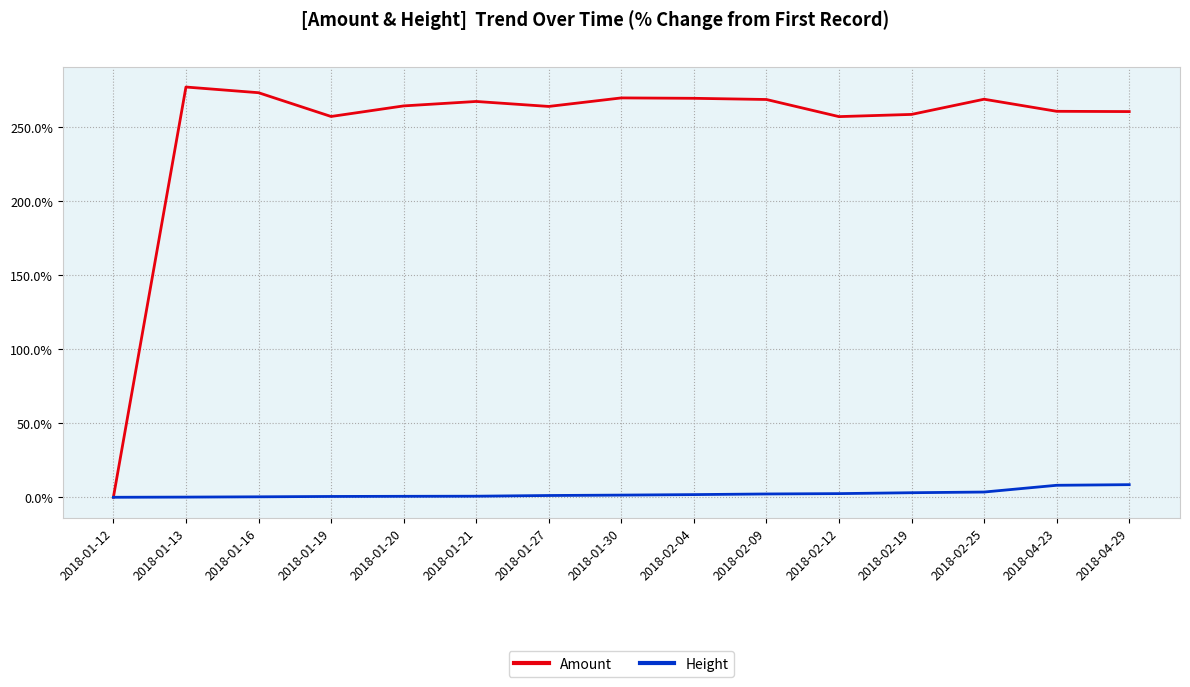

Rank the series by their average value, from lowest to highest.

Height, Amount